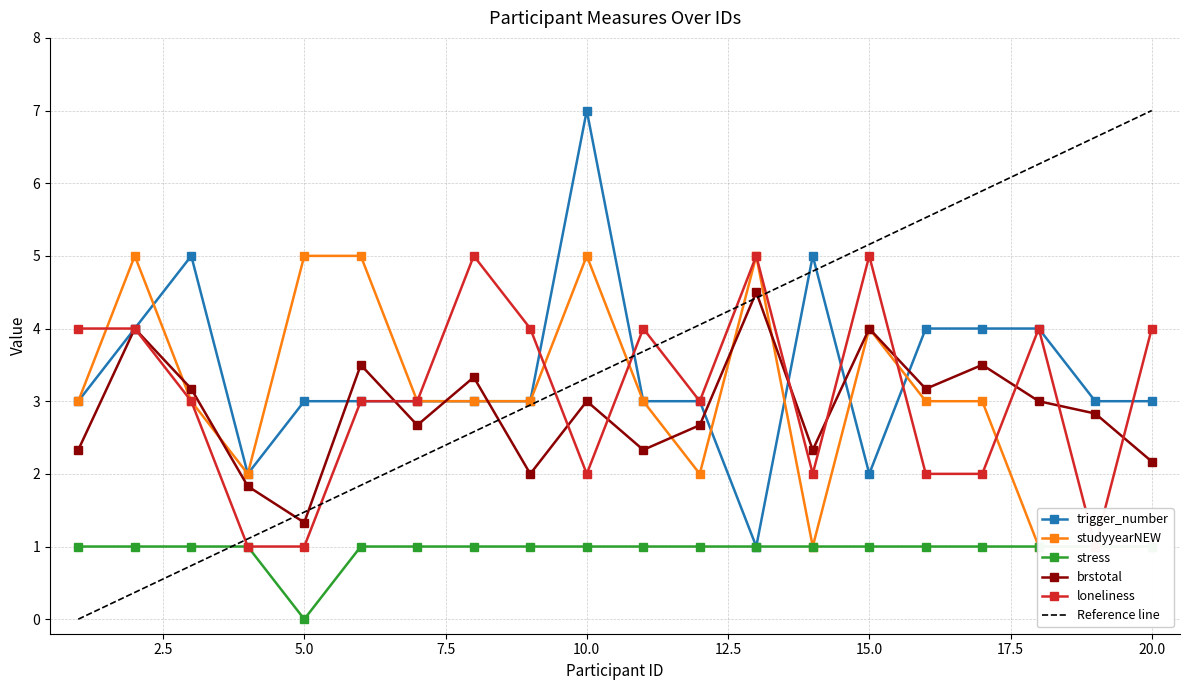

Is it true that stress equals 1.0 at 9?

True